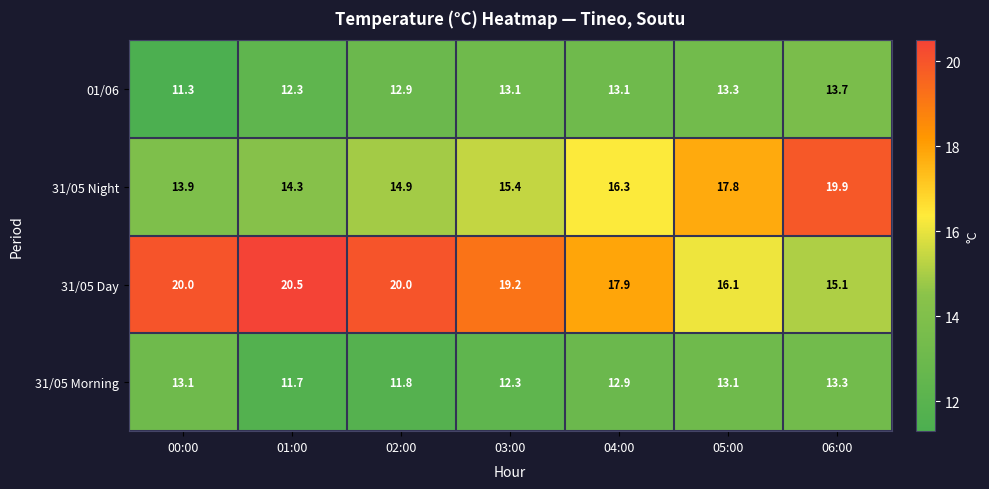

What is the highest value of the 31/05 Night series?

19.9